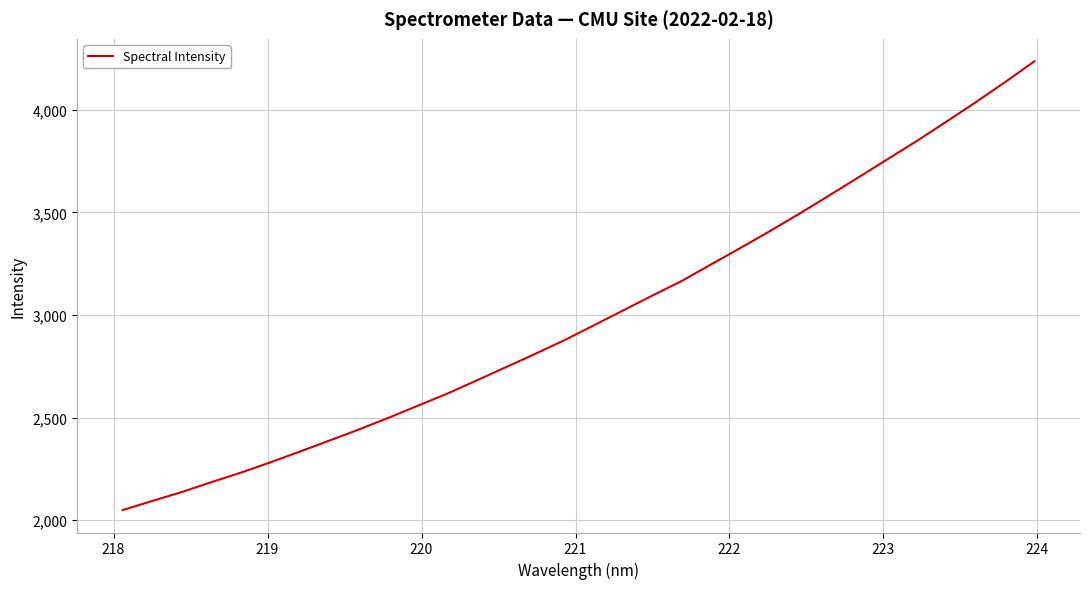

What is the difference between the maximum and minimum values?

2186.8